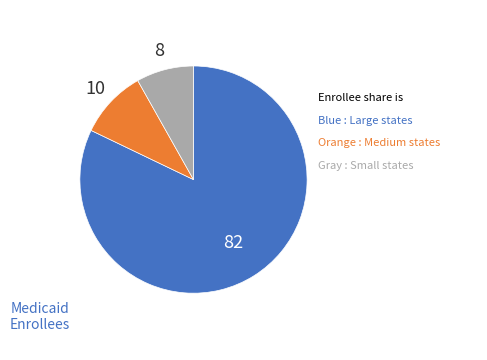

Does any single category account for the majority?

Yes